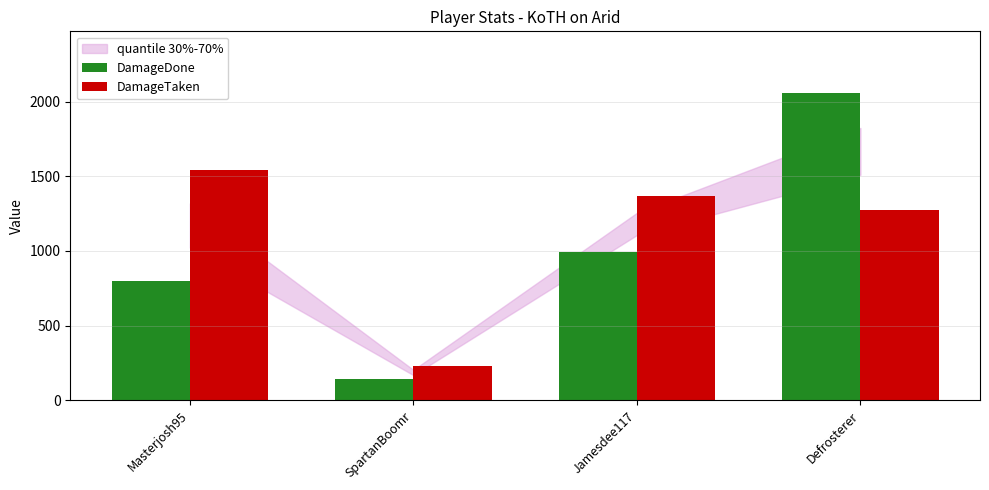

Count the DamageDone values in the range 800 to 2059.

3